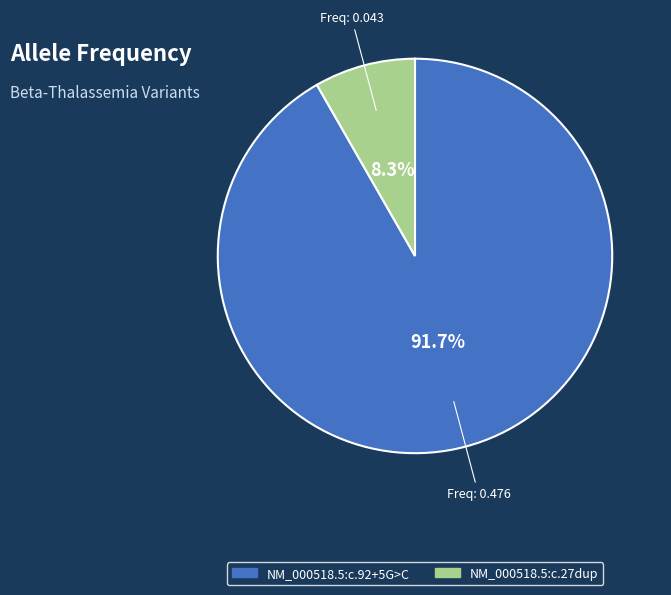

Which category has the biggest portion of the pie?

NM_000518.5:c.92+5G>C